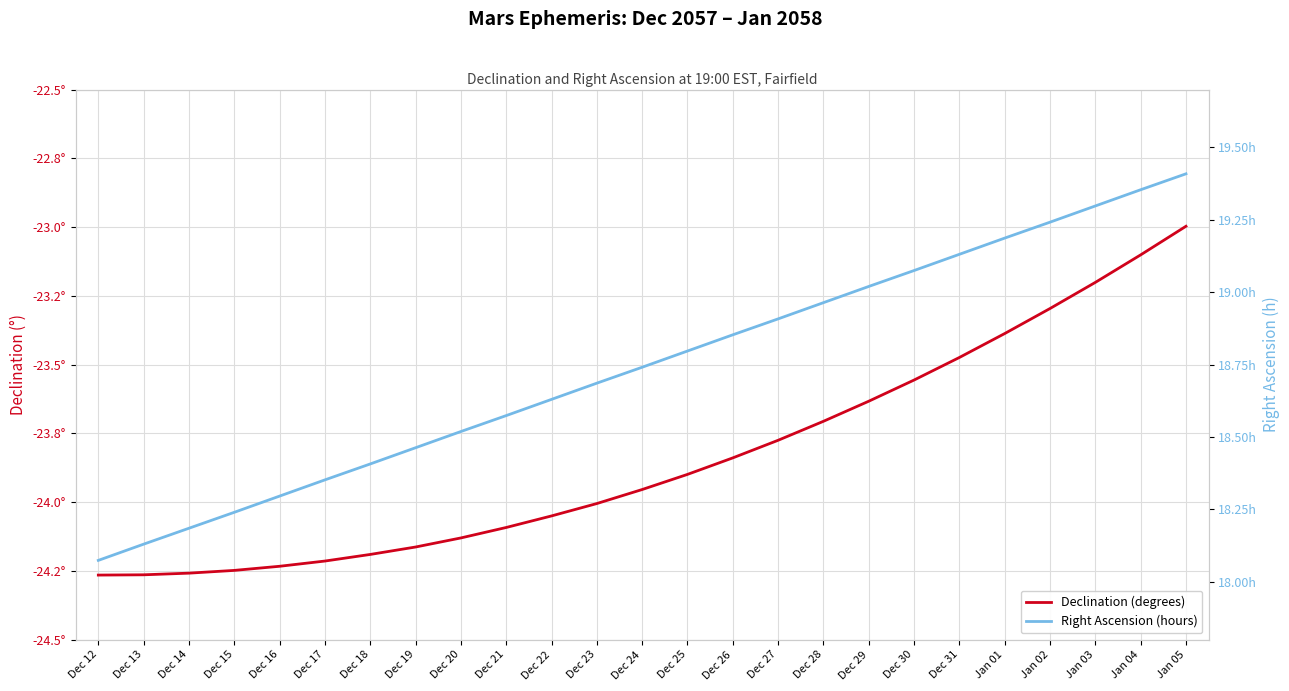

Reading left to right, extract all data points from this chart.

Declination (degrees): -24.3	-24.3	-24.3	-24.2	-24.2	-24.2	-24.2	-24.2	-24.1	-24.1	-24.1	-24.0	-24.0	-23.9	-23.8	-23.8	-23.7	-23.6	-23.6	-23.5	-23.4	-23.3	-23.2	-23.1	-23.0
Right Ascension (hours): 18.1	18.1	18.2	18.2	18.3	18.4	18.4	18.5	18.5	18.6	18.6	18.7	18.7	18.8	18.9	18.9	19.0	19.0	19.1	19.1	19.2	19.2	19.3	19.4	19.4